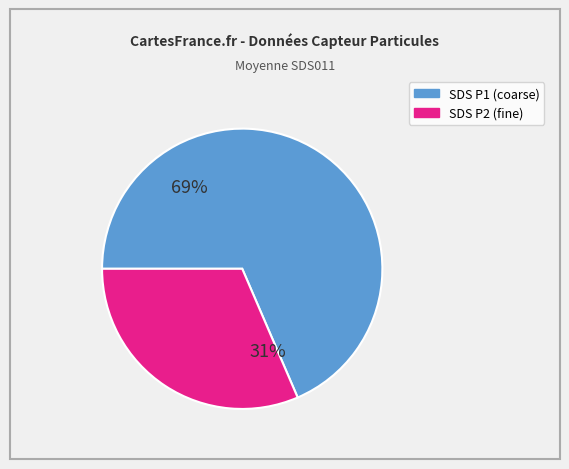

To the nearest percent, what is the average slice percentage?

50%